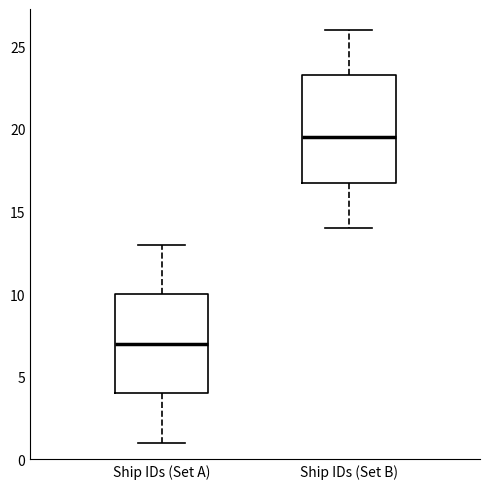

Which box is the tallest, from its lower edge to its upper edge?

Ship IDs (Set B)